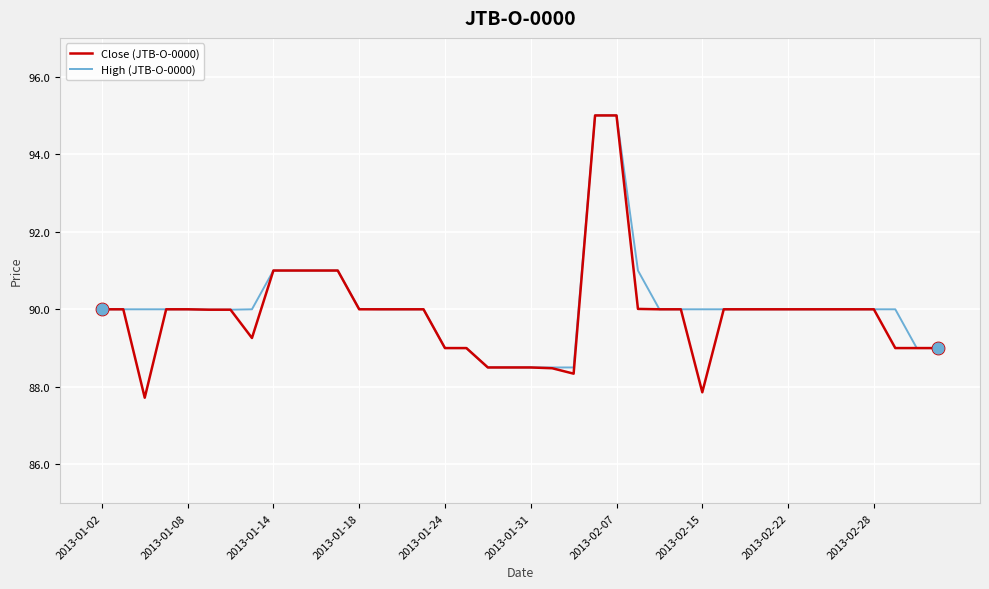

Which series has the largest total across all categories?

High (JTB-O-0000)